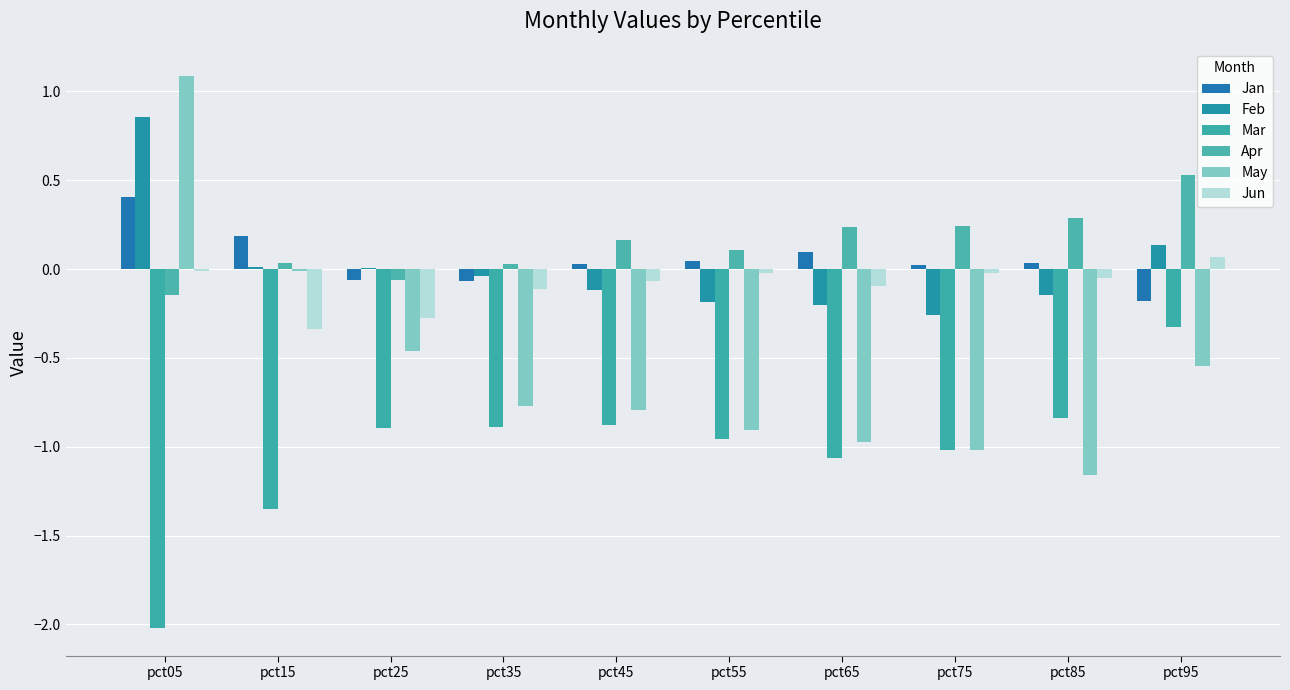

How many groups of bars are there?

10